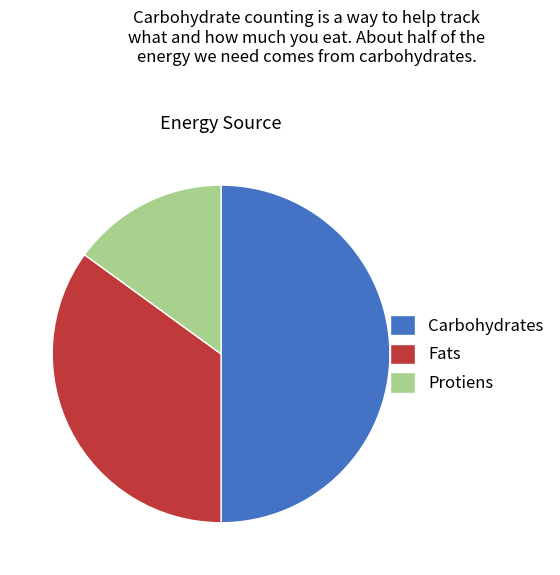

Is it true that Carbohydrates is 62% of the pie?

False